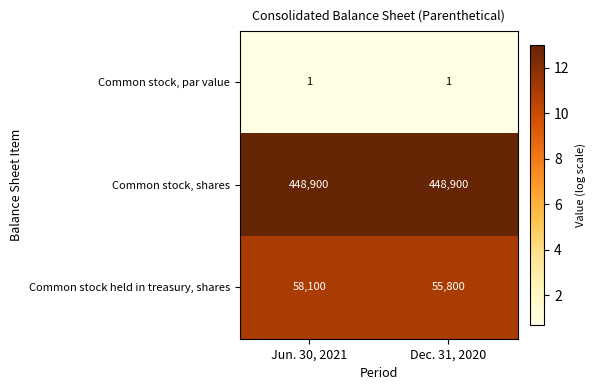

What is the maximum value shown in the chart?

448900